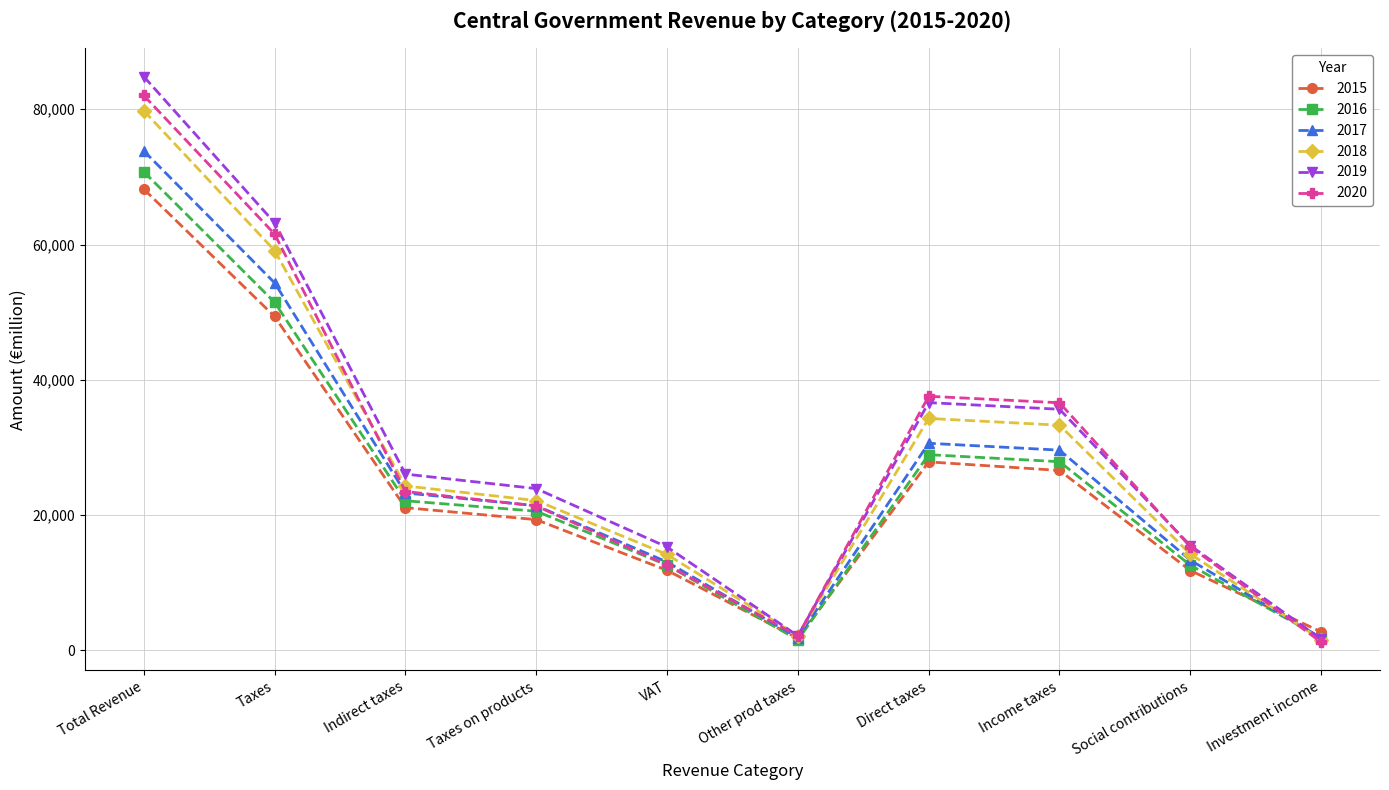

Which category has the highest value in the 2020 series?

Total Revenue